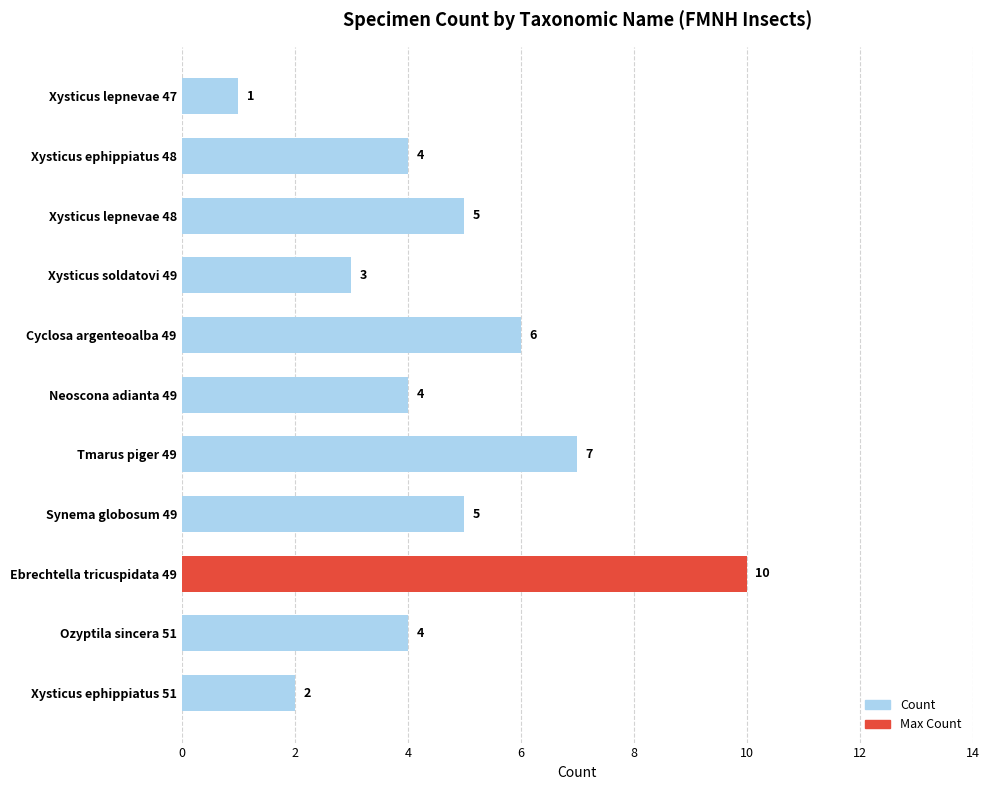

Which has a higher value, Xysticus soldatovi 49 or Ozyptila sincera 51?

Ozyptila sincera 51